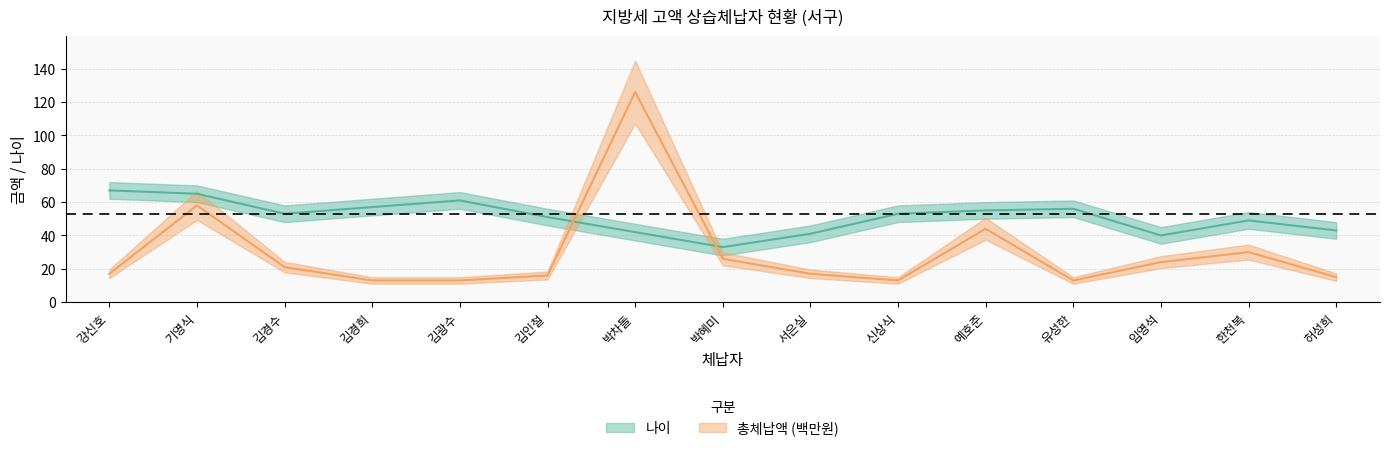

True or false: 총체납액 and 나이 intersect in this chart.

True